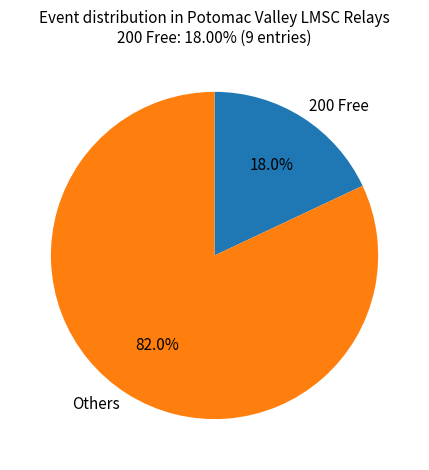

What is the ratio of the value at Others to the value at 200 Free?

4.6